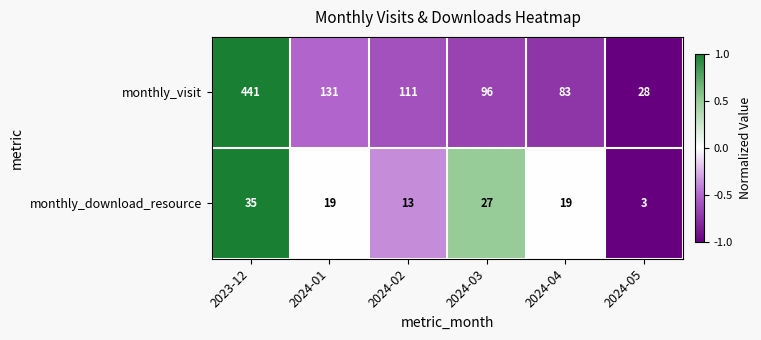

What is the difference between the second highest and second lowest values in the monthly_download_resource series?

14